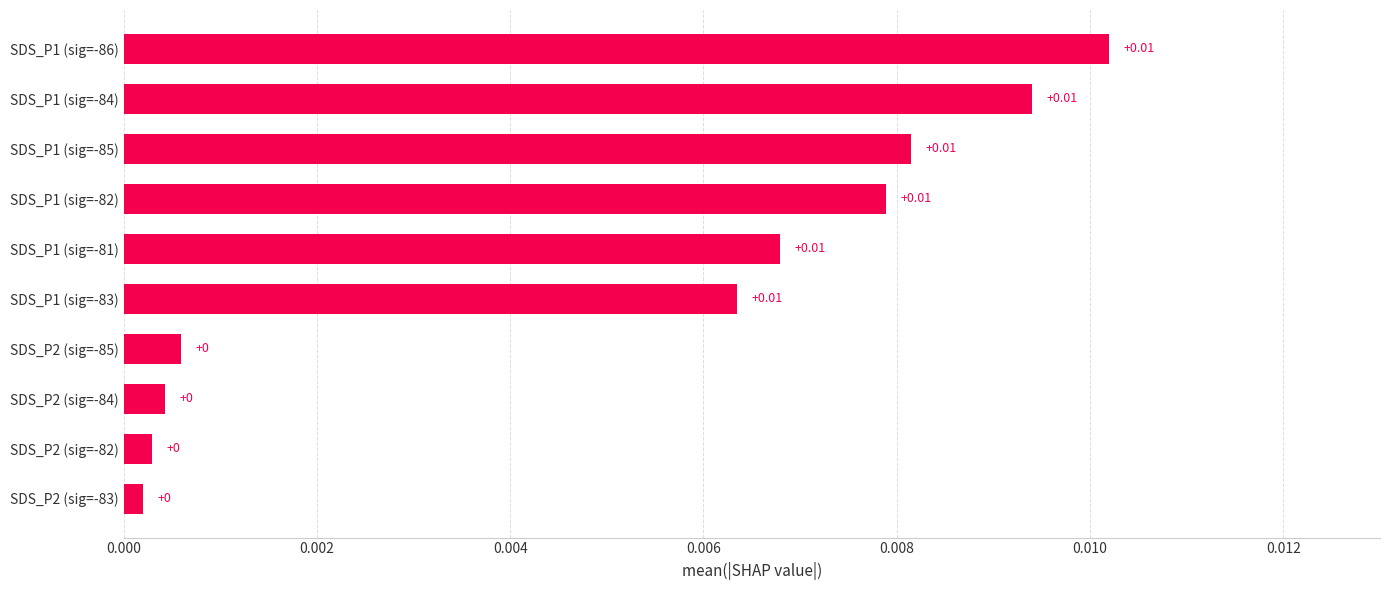

How many bars are there in total?

10